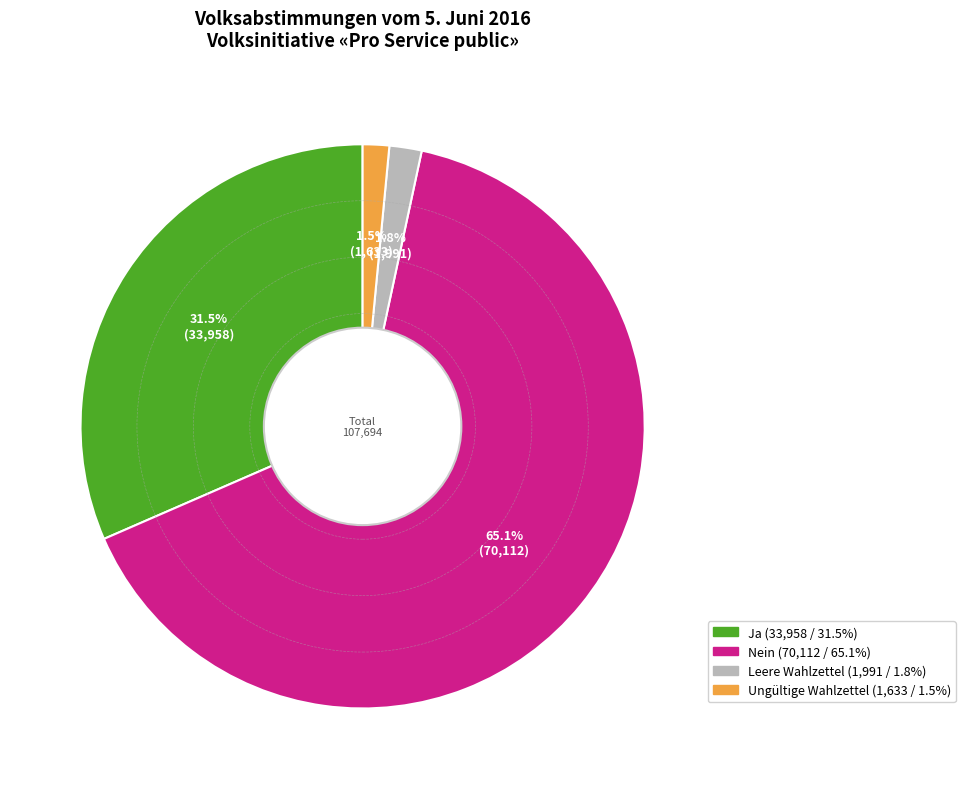

To the nearest percent, what is the average slice percentage?

25%